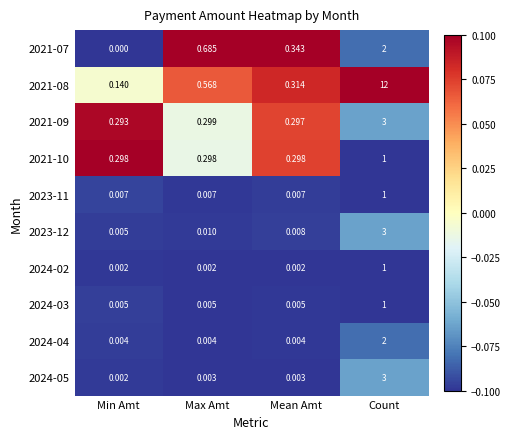

Between Min Amt and Count, which series saw the biggest shift?

2021-08